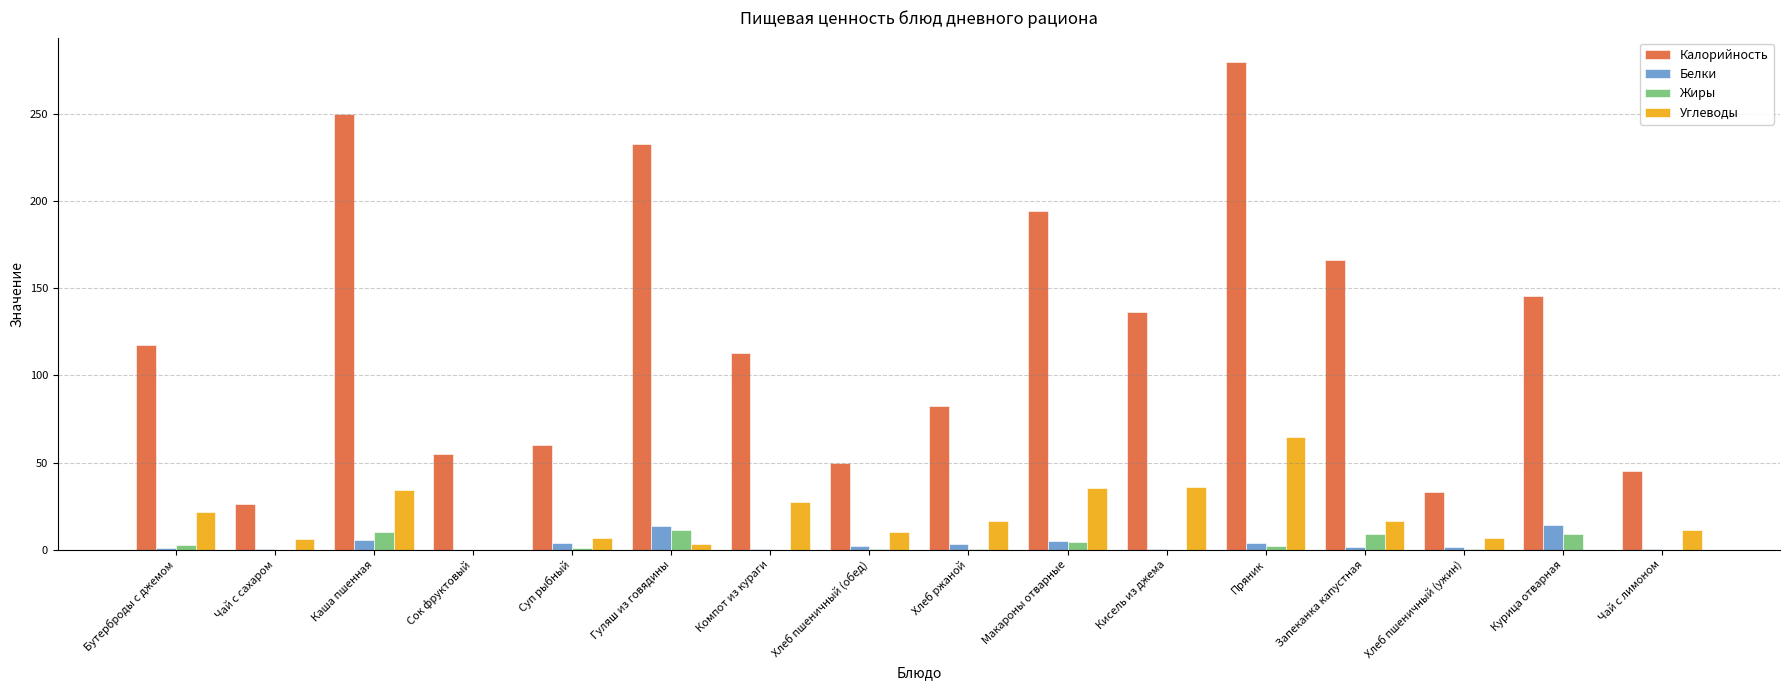

What is the total value across all series at Хлеб пшеничный (ужин)?

41.2